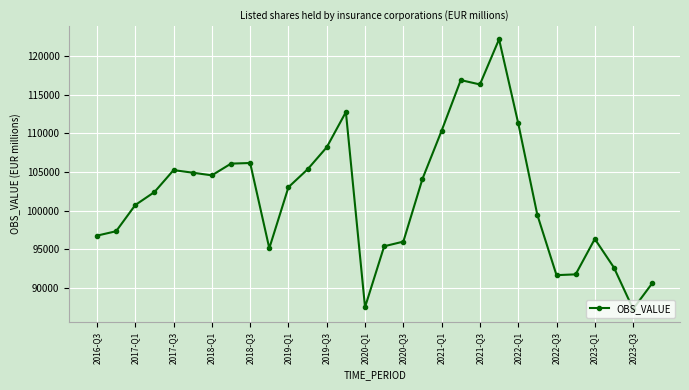

True or false: there are more than 1 points higher than both neighbors.

True